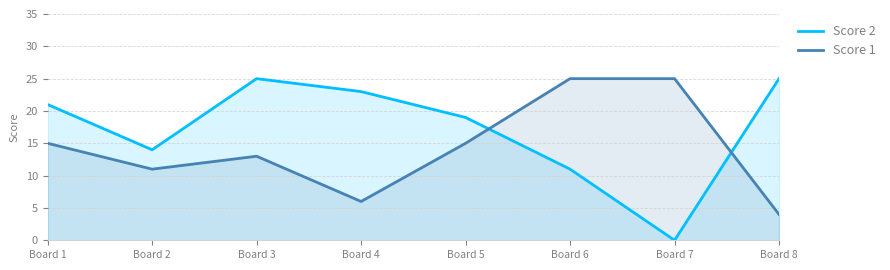

What is the maximum value for Score 2?

25